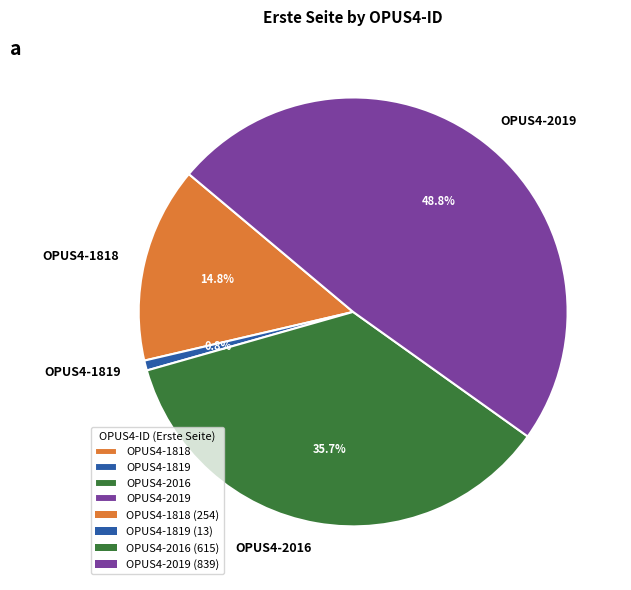

Is it true that OPUS4-2019 is 63% of the pie?

False